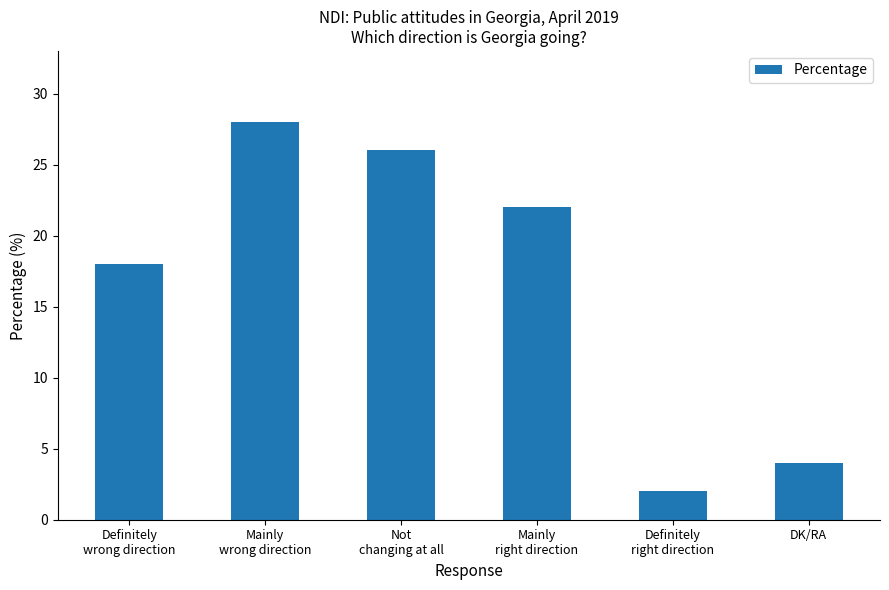

The value at Definitely
wrong direction is 18. True or false?

True